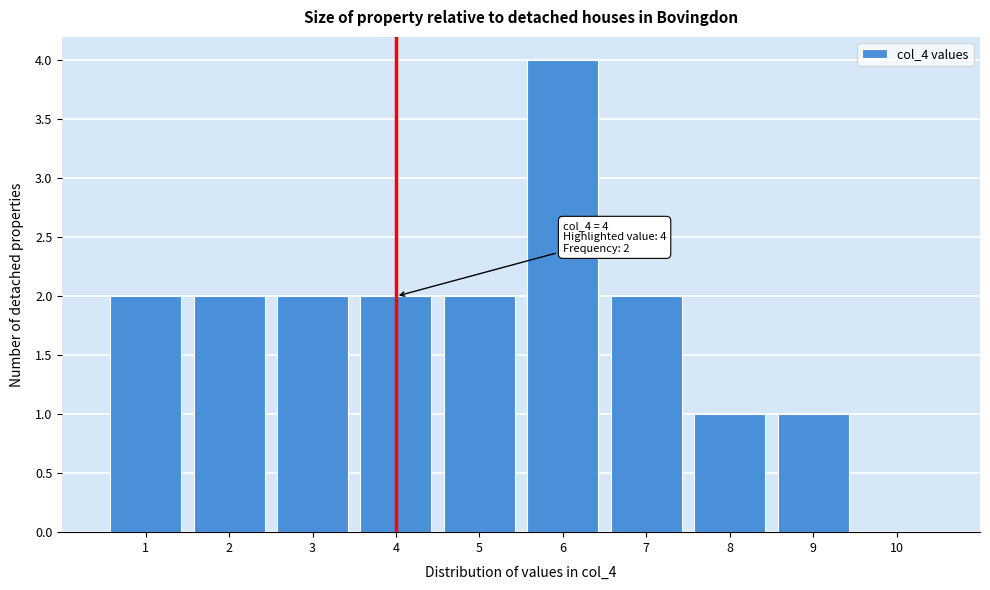

Which range on the x-axis has the tallest bar?

5.5 to 6.5